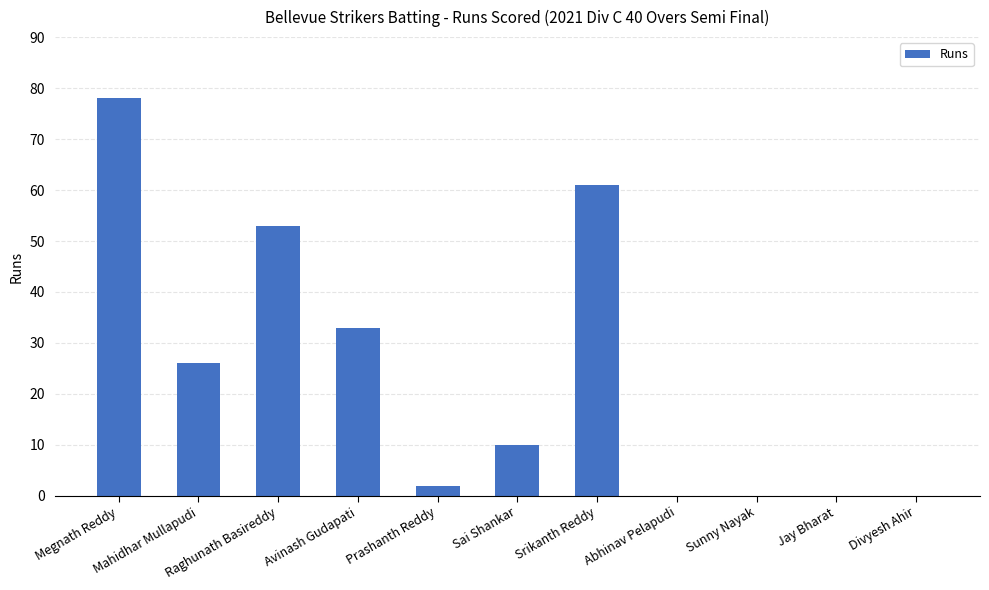

What is the sum of all values?

263